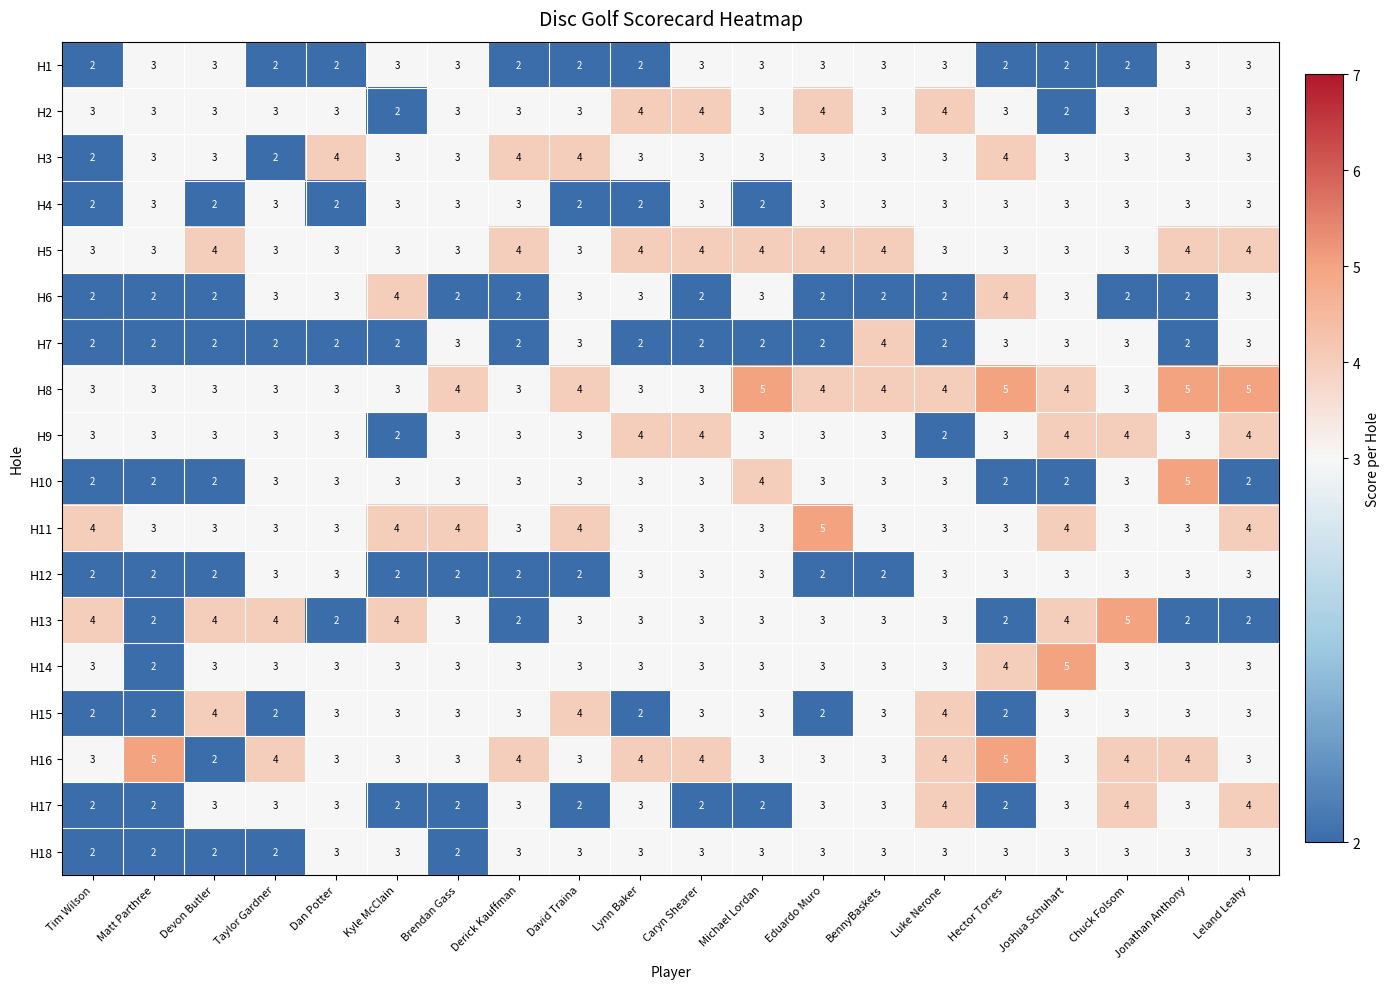

True or false: H14 has a value of 3 at Matt Parthree.

False